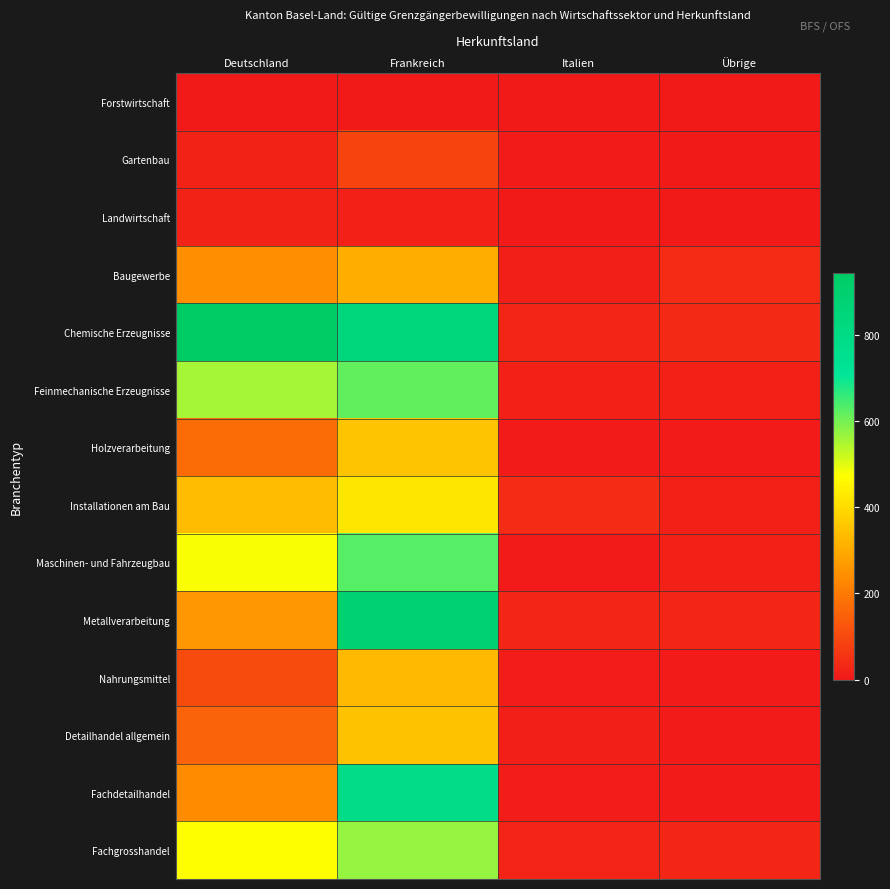

What is the spread (max minus min) of values at Frankreich?

889